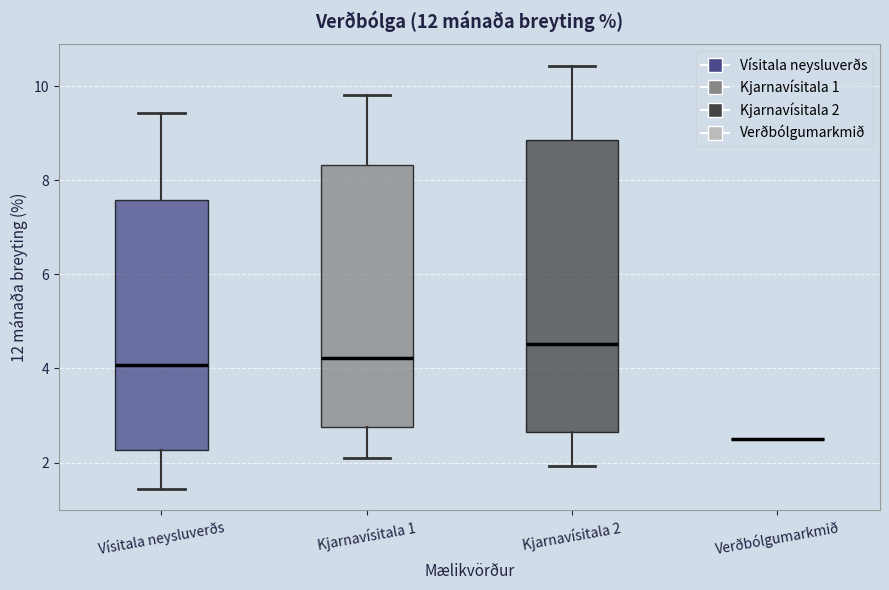

Where does the upper whisker of the box for Kjarnavísitala 2 end on the y-axis? The values are not printed on the chart, so give them approximately, as read against the axis.

10.4